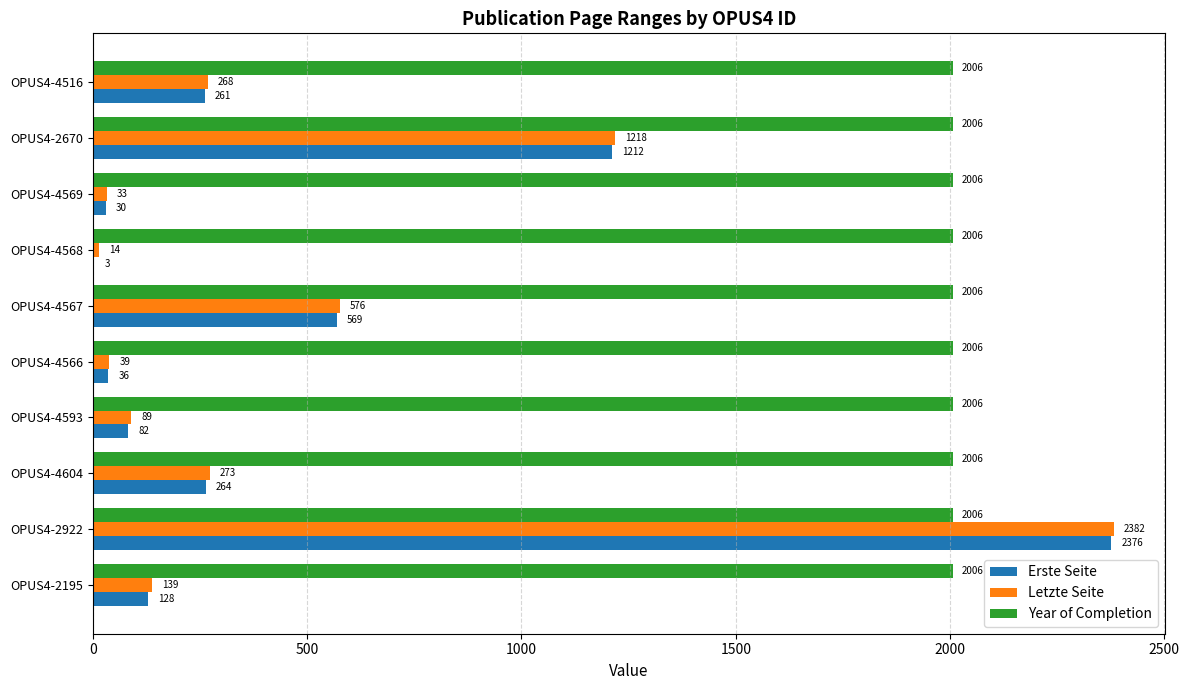

Which series has the largest total across all categories?

Year of Completion